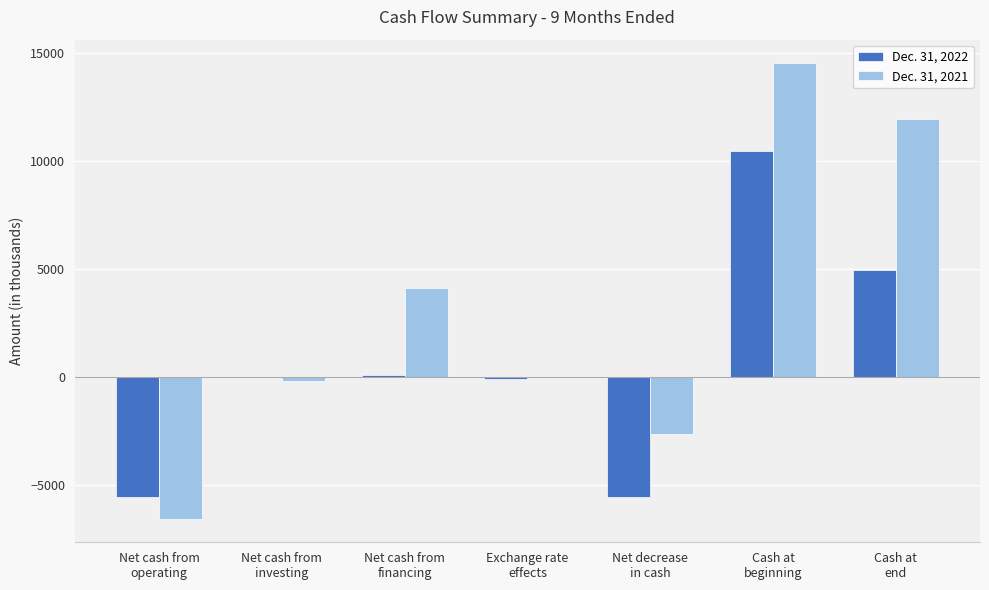

Which series has the largest total across all categories?

Dec. 31, 2021